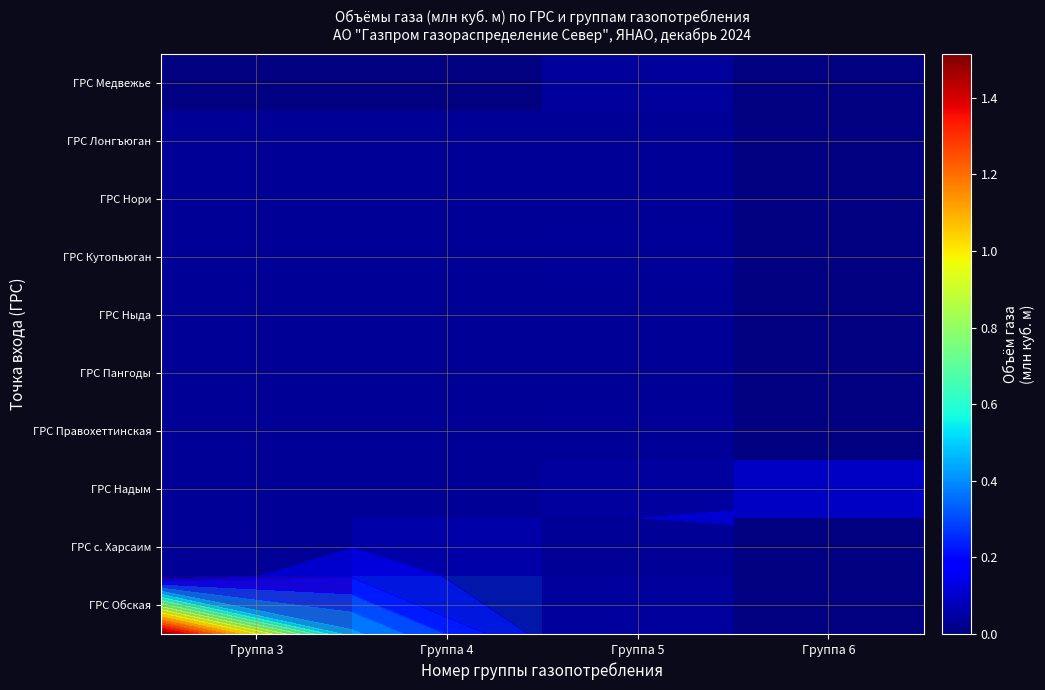

Rank the series by their maximum value, from lowest to highest.

ГРС Лонгъюган, ГРС Нори, ГРС Ныда, ГРС Пангоды, ГРС Кутопьюган, ГРС Правохеттинская, ГРС Медвежье, ГРС Надым, ГРС с. Харсаим, ГРС Обская